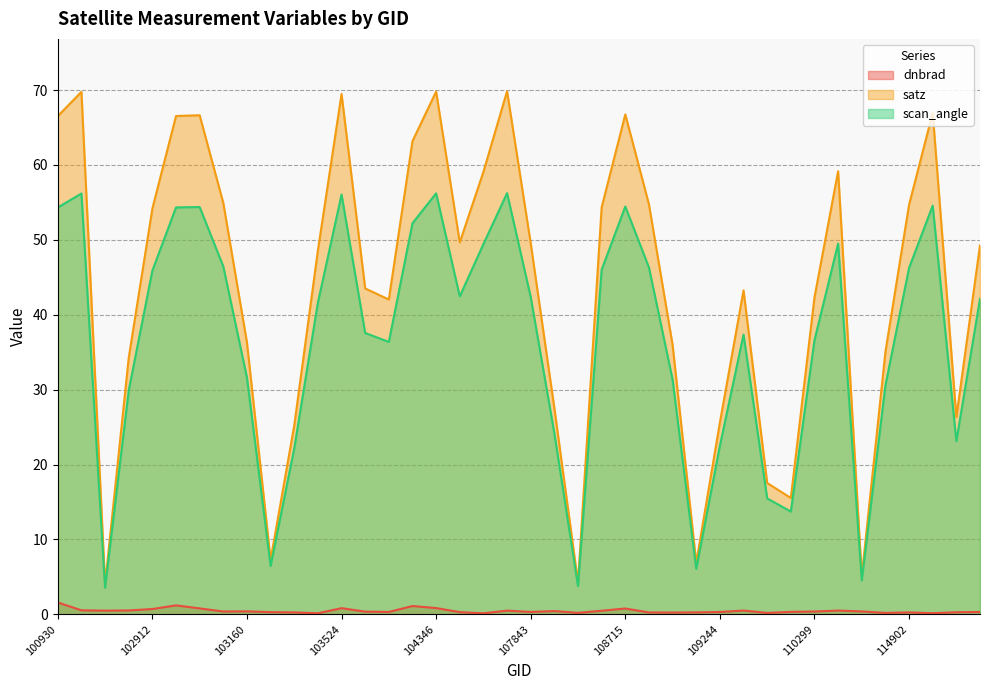

In scan_angle, how many points are lower than both neighbors (excluding endpoints)?

9